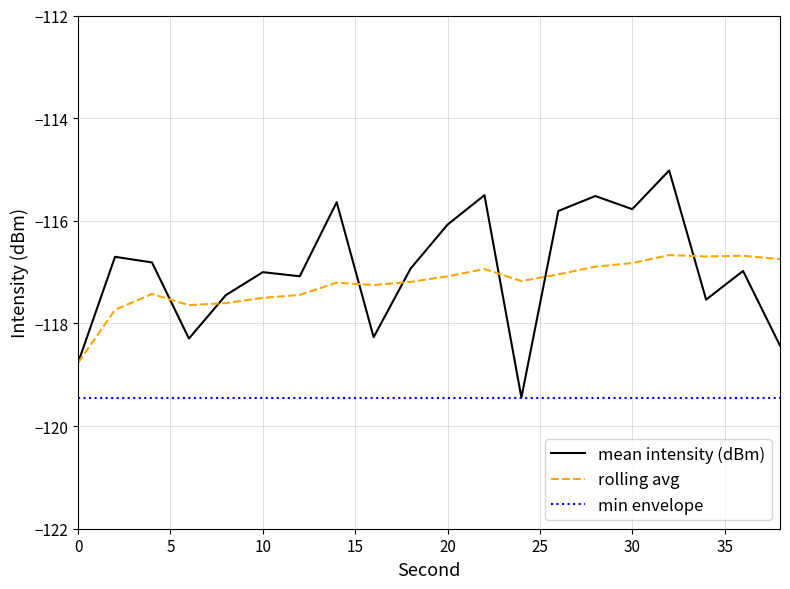

Is this an area chart (filled region under the line)?

No